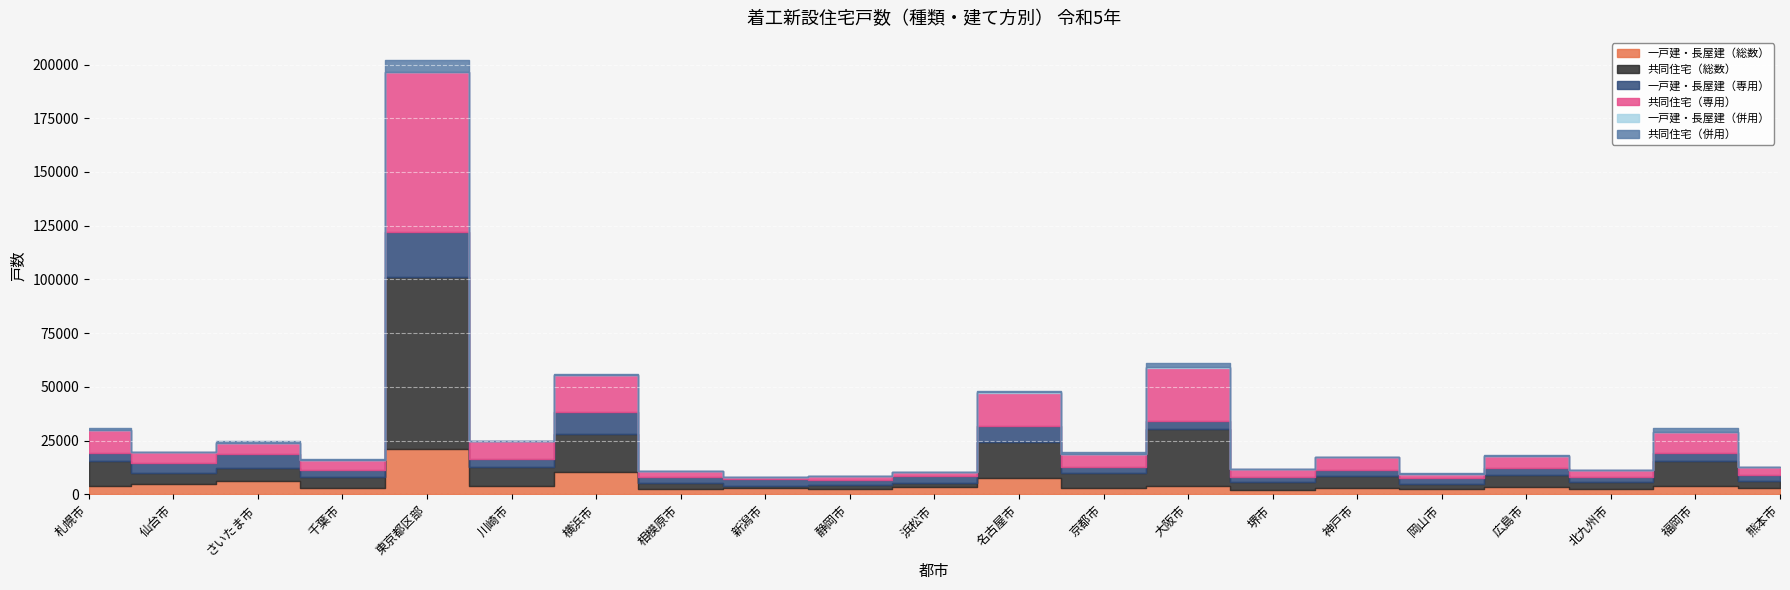

Which series has the largest range (max minus min)?

共同住宅（総数）